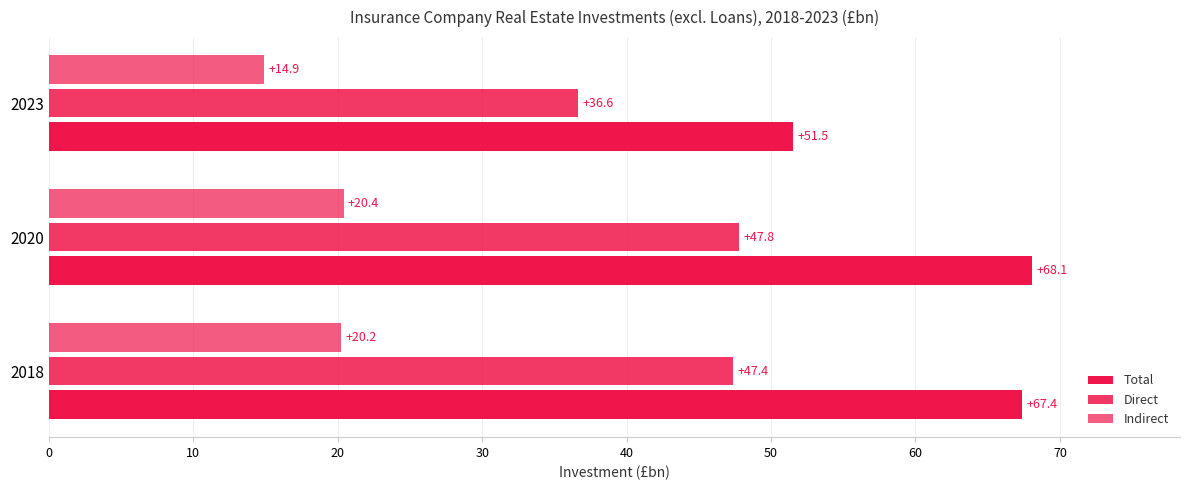

How many data points in Total are less than 67?

1